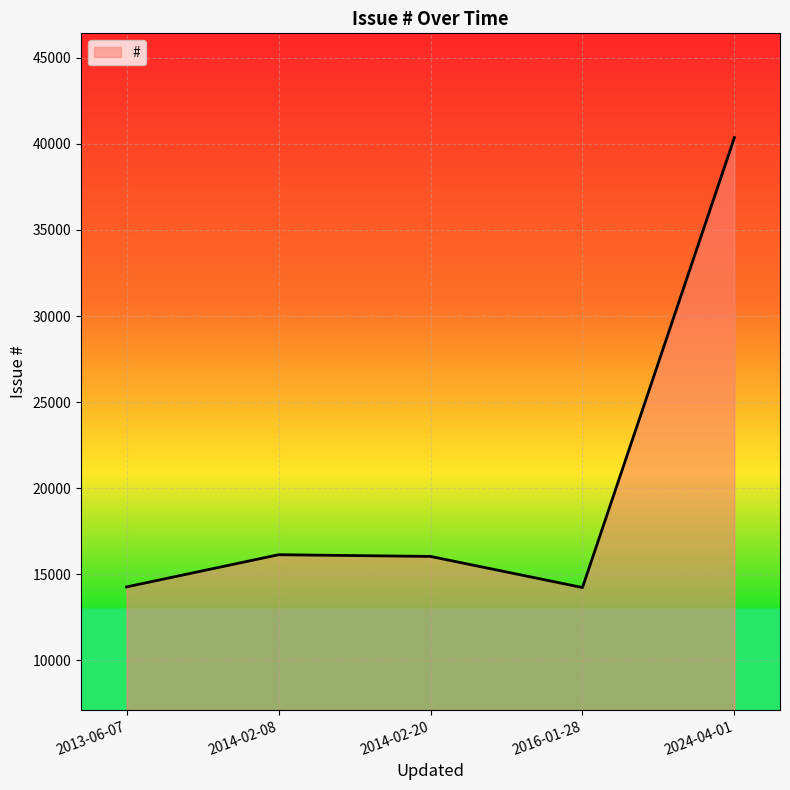

How many series are shown in this chart?

1